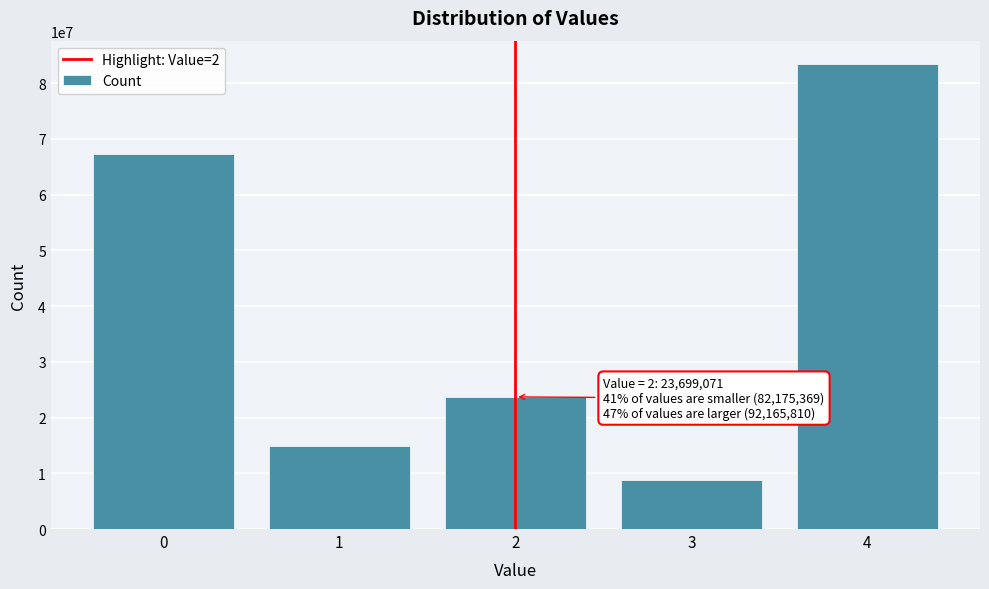

Reading left to right, transcribe all the data shown in this chart.

0=67292518	1=14882851	2=23699071	3=8724281	4=83441529